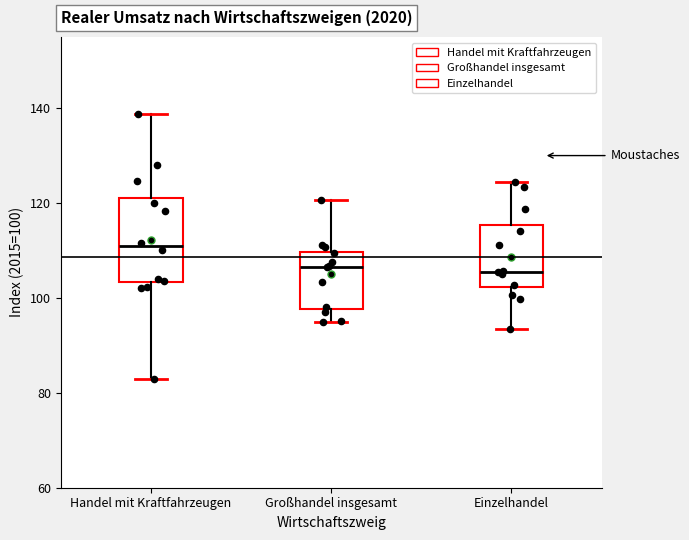

Which box is the tallest, from its lower edge to its upper edge?

Handel mit Kraftfahrzeugen